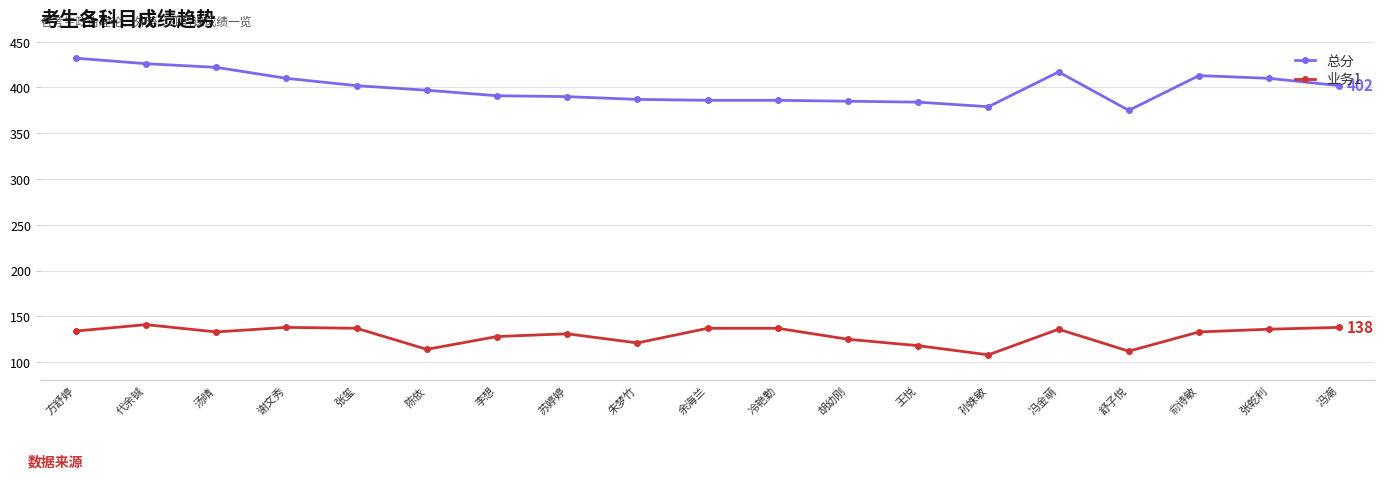

True or false: 总分 and 业务1 cross at least once.

False